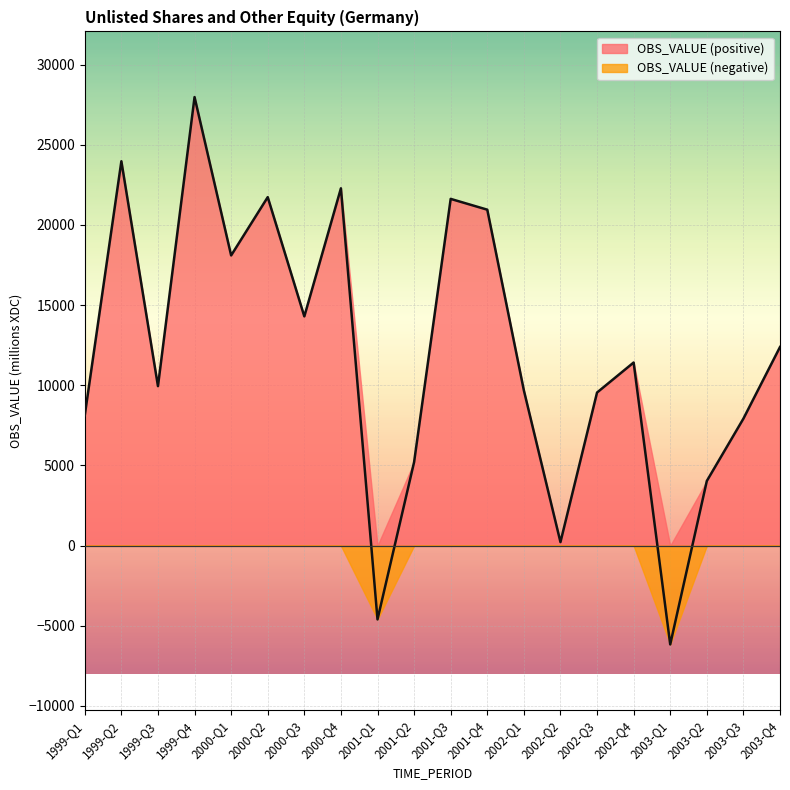

What is the ratio of the value at 2003-Q4 to the value at 2002-Q3?

1.3